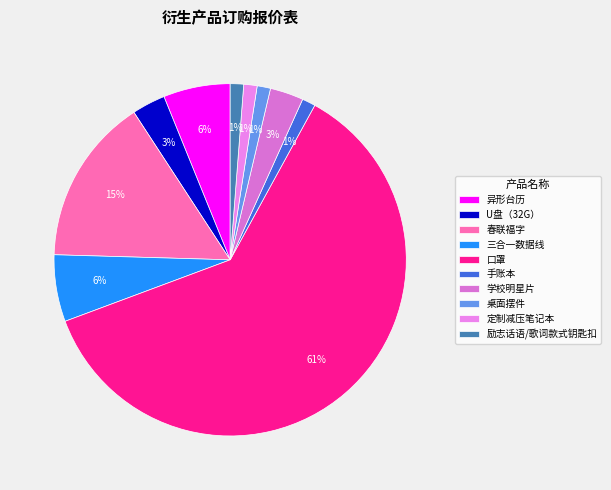

Rank the categories by value from highest to lowest.

口罩, 春联福字, 异形台历, 三合一数据线, U盘（32G）, 学校明星片, 手账本, 桌面摆件, 定制减压笔记本, 励志话语/歌词款式钥匙扣